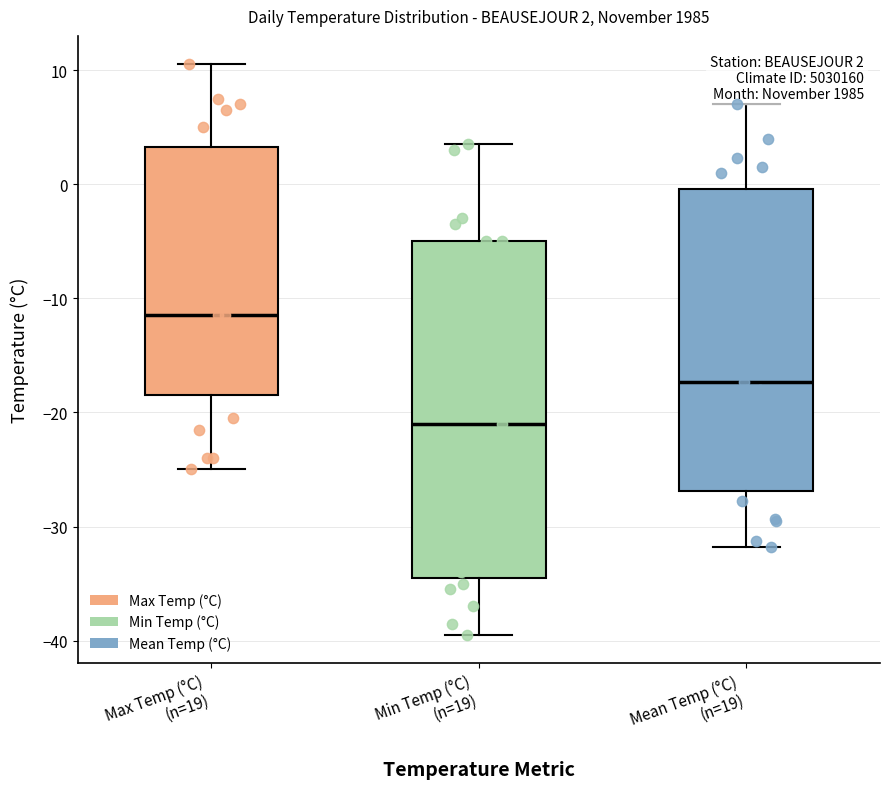

Comparing the boxes themselves (not the whiskers), which one is the tallest?

Min Temp (°C) (n=19)